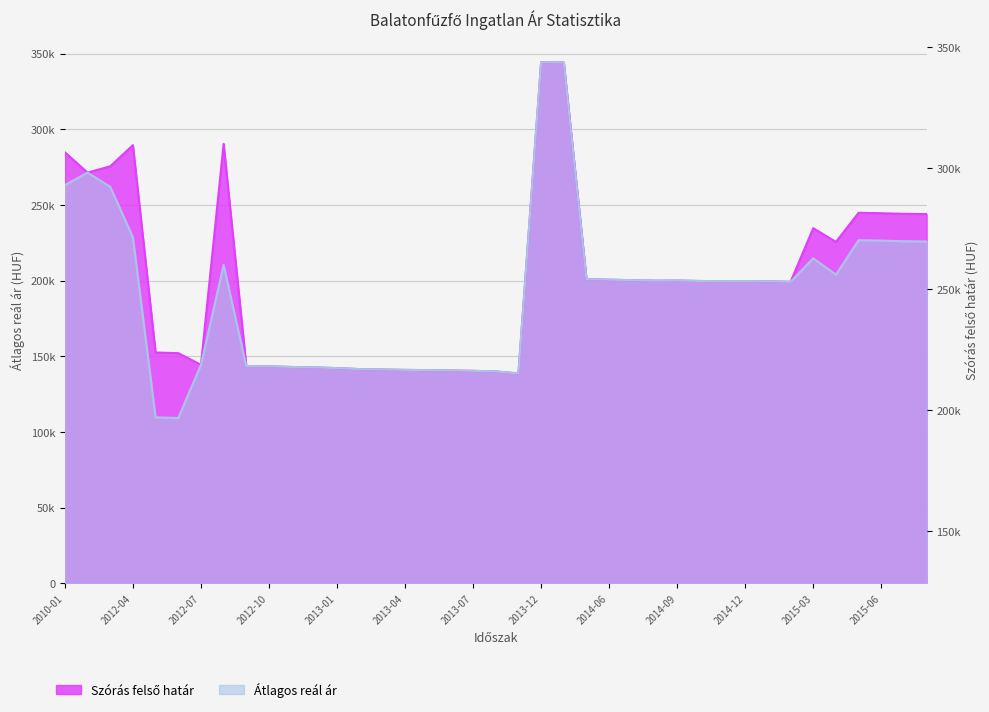

Where does the Átlagos reál ár series first go above 199674?

2010-01